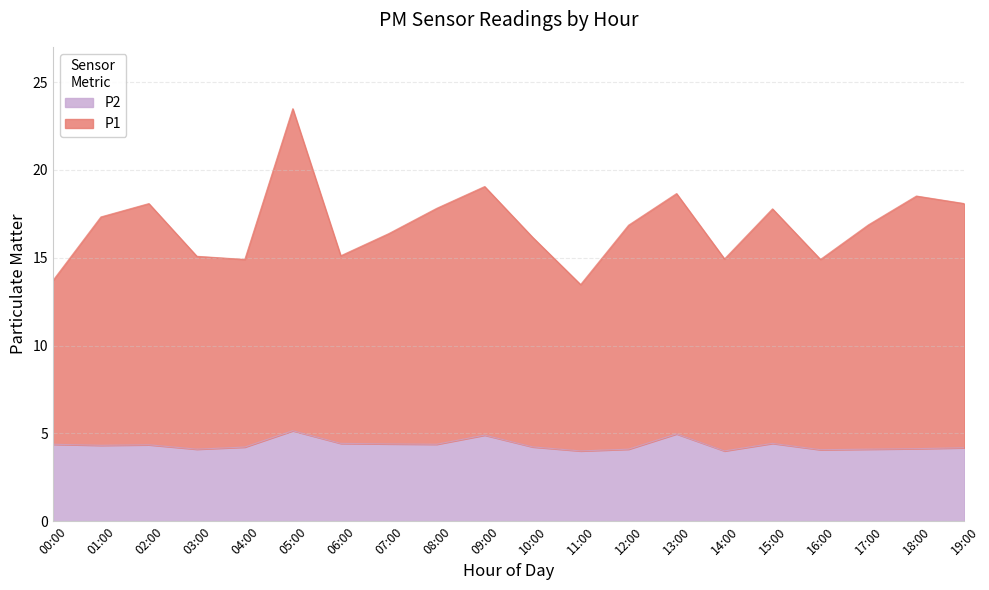

At which category is the sum across all series the highest?

05:00